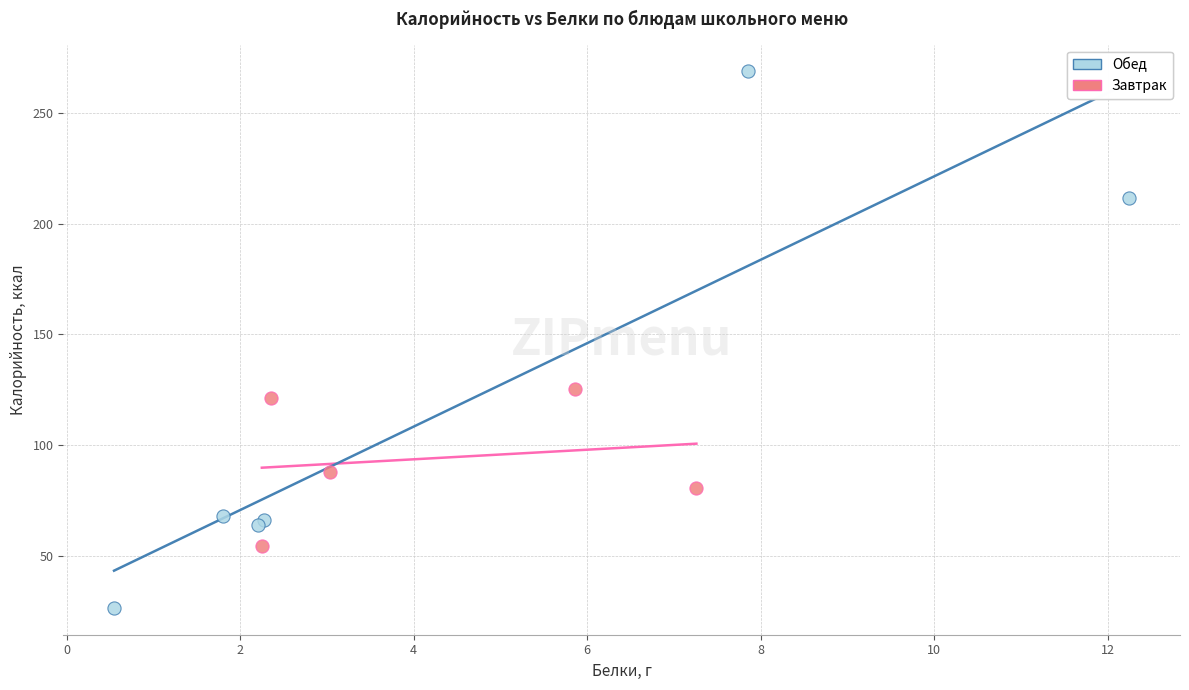

Which series has the largest Y range (max minus min)?

Обед